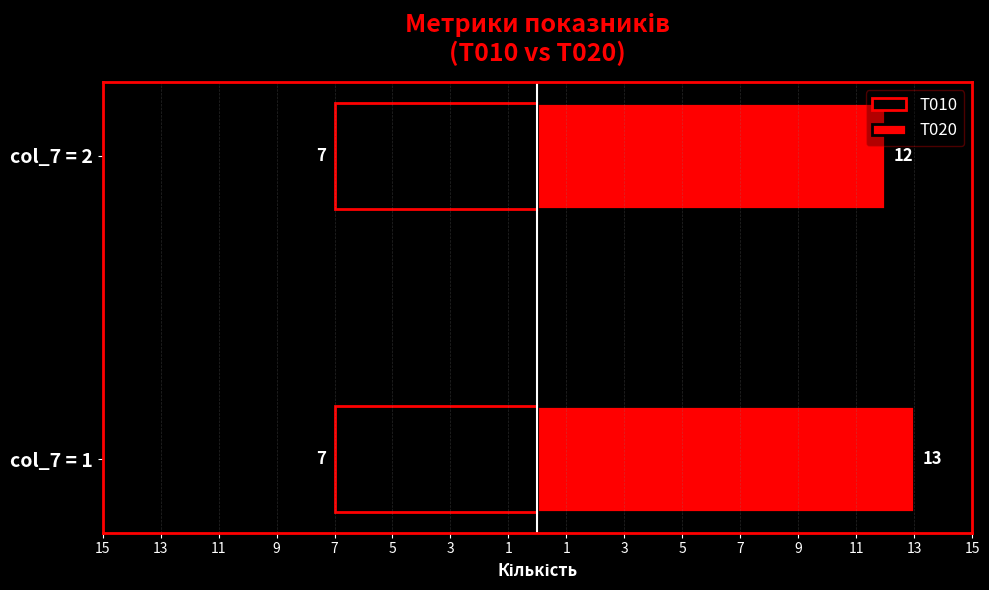

Which has a higher value, 13 or 15?

13